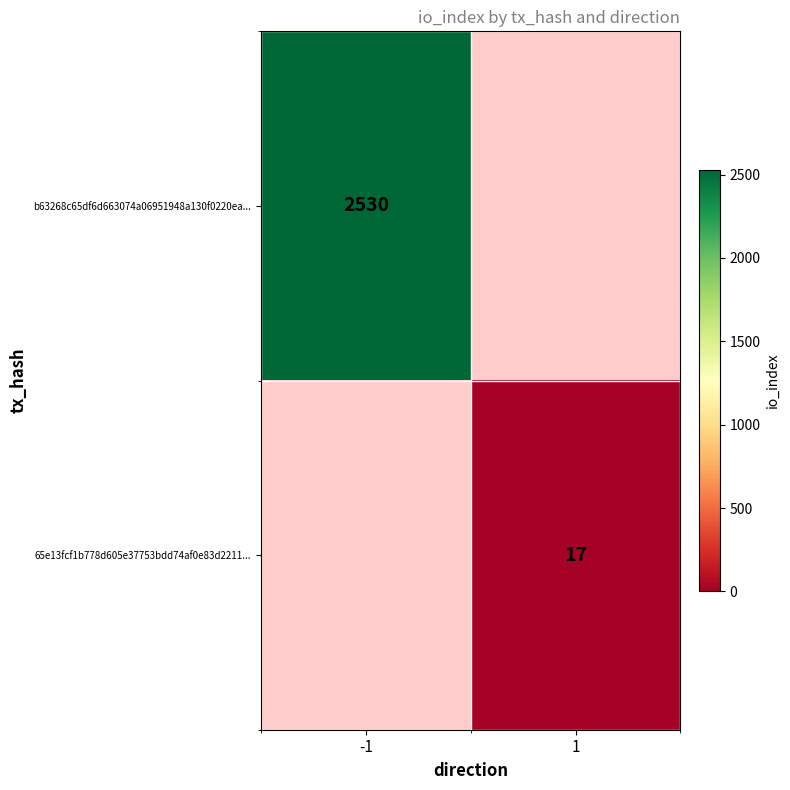

How many categories are shown in the chart?

2